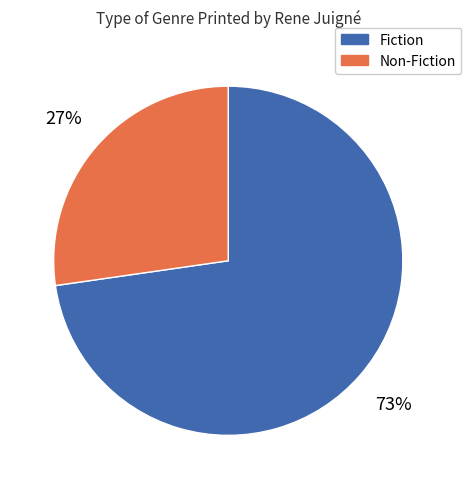

Is there any slice that represents more than half of the pie?

Yes